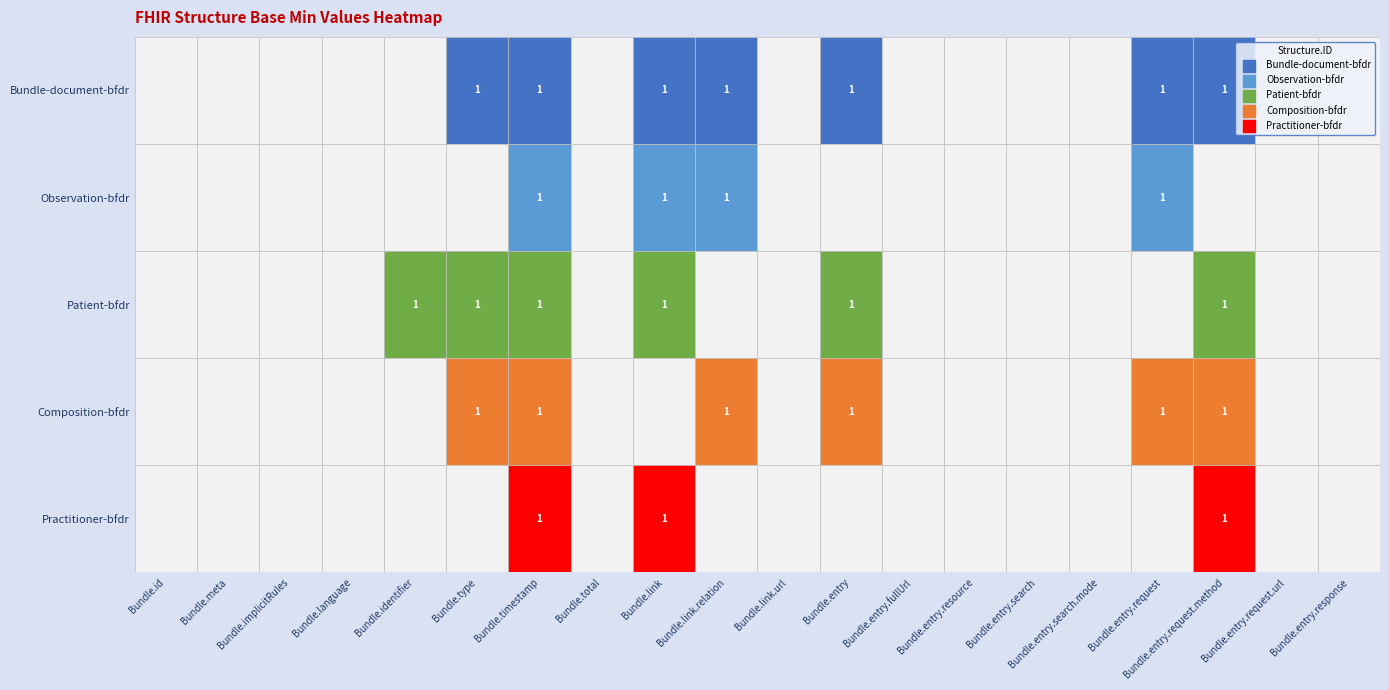

At which label is Composition-bfdr closest to 0?

Bundle.id